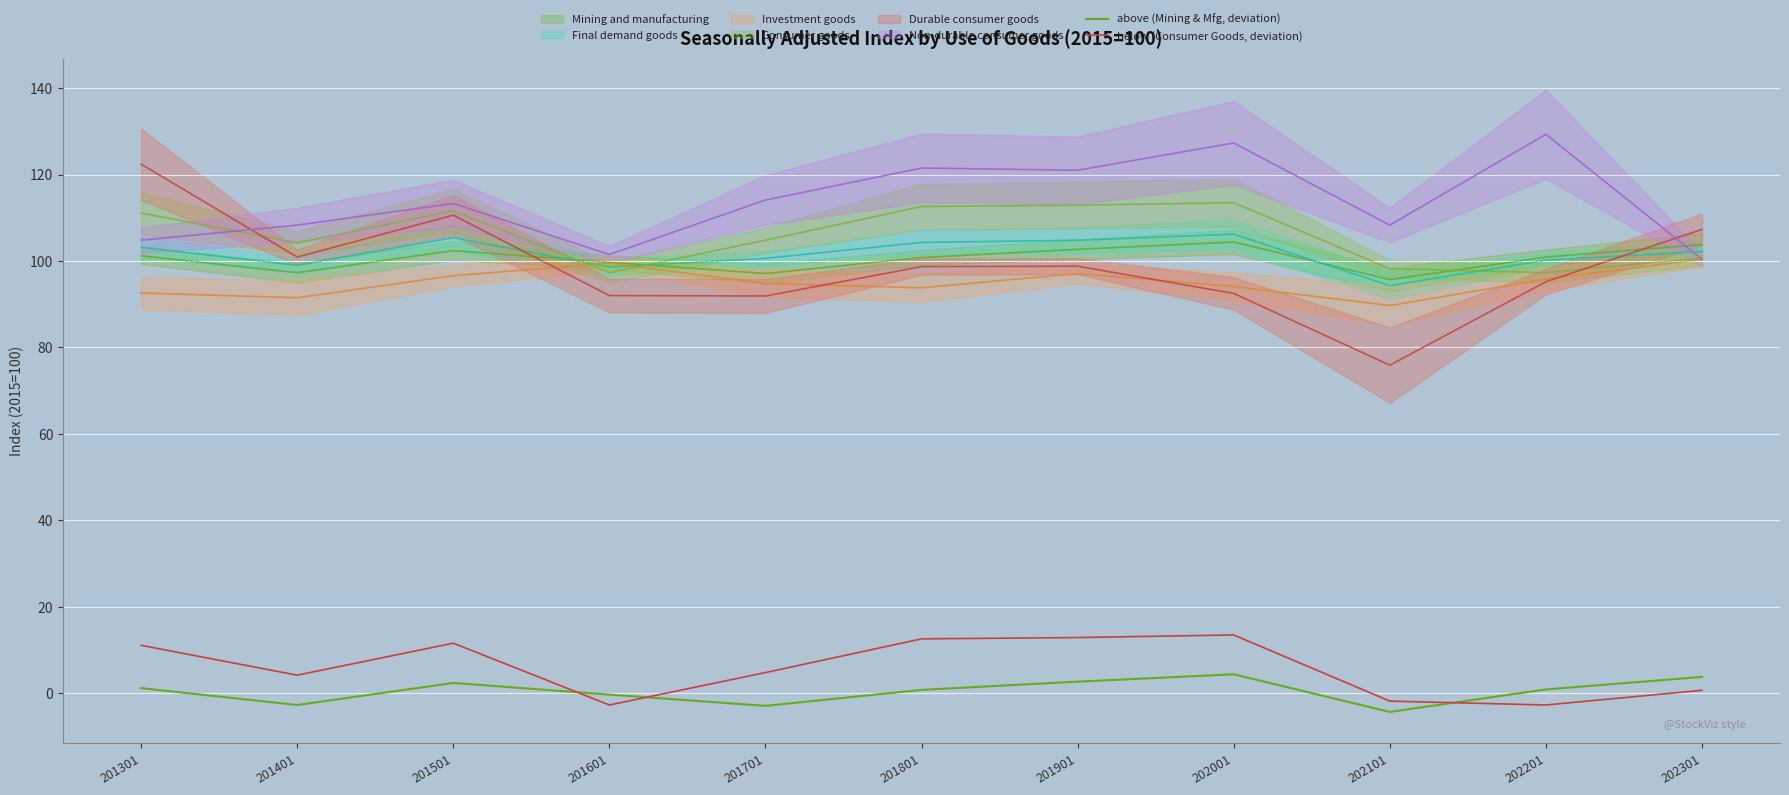

True or false: below (Consumer Goods, deviation) has a value of 2.3 at 201301.

False